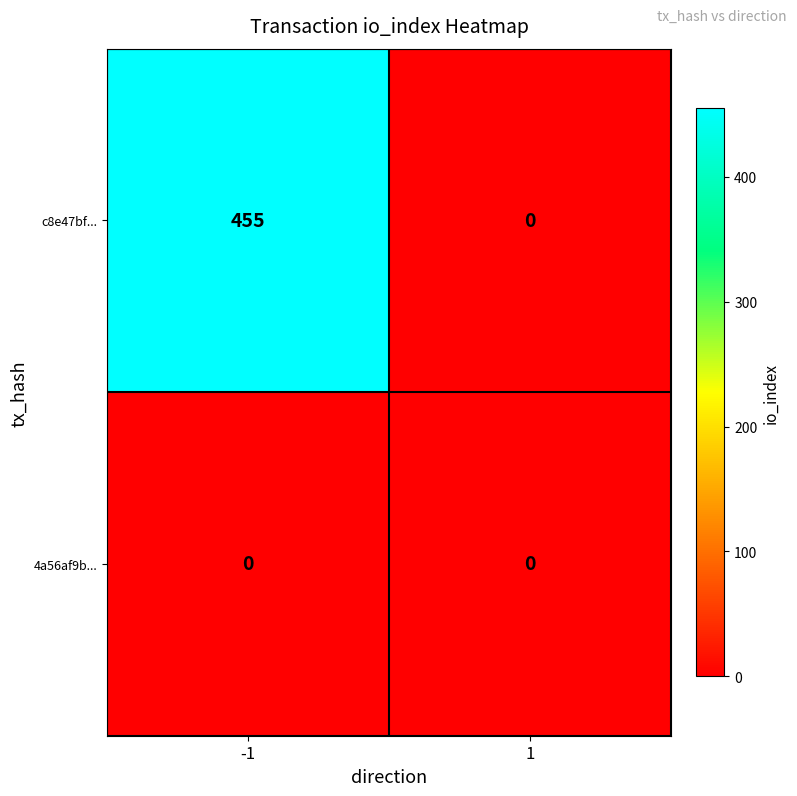

What is the sum of the c8e47bf... values at -1 and 1?

455